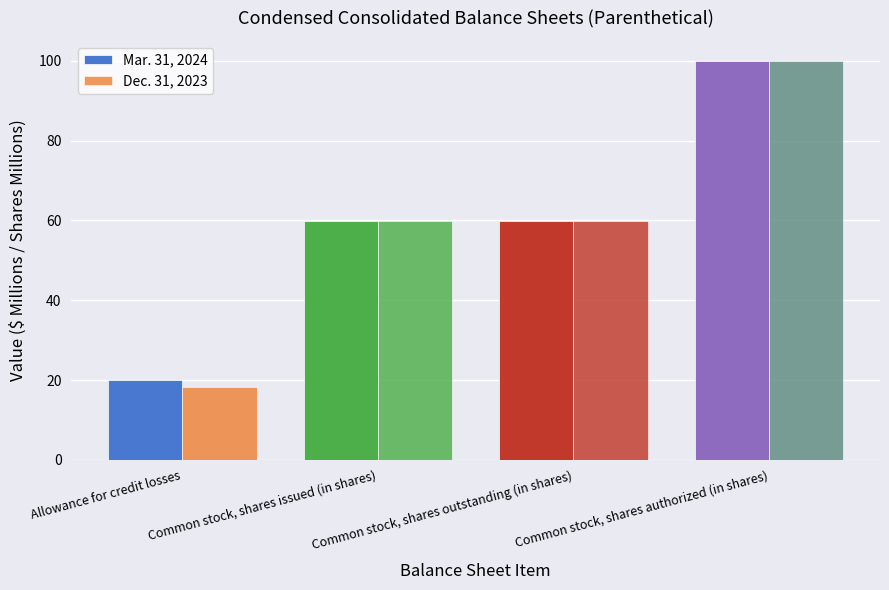

What is the difference between the maximum and minimum values in the Dec. 31, 2023 series?

81.7